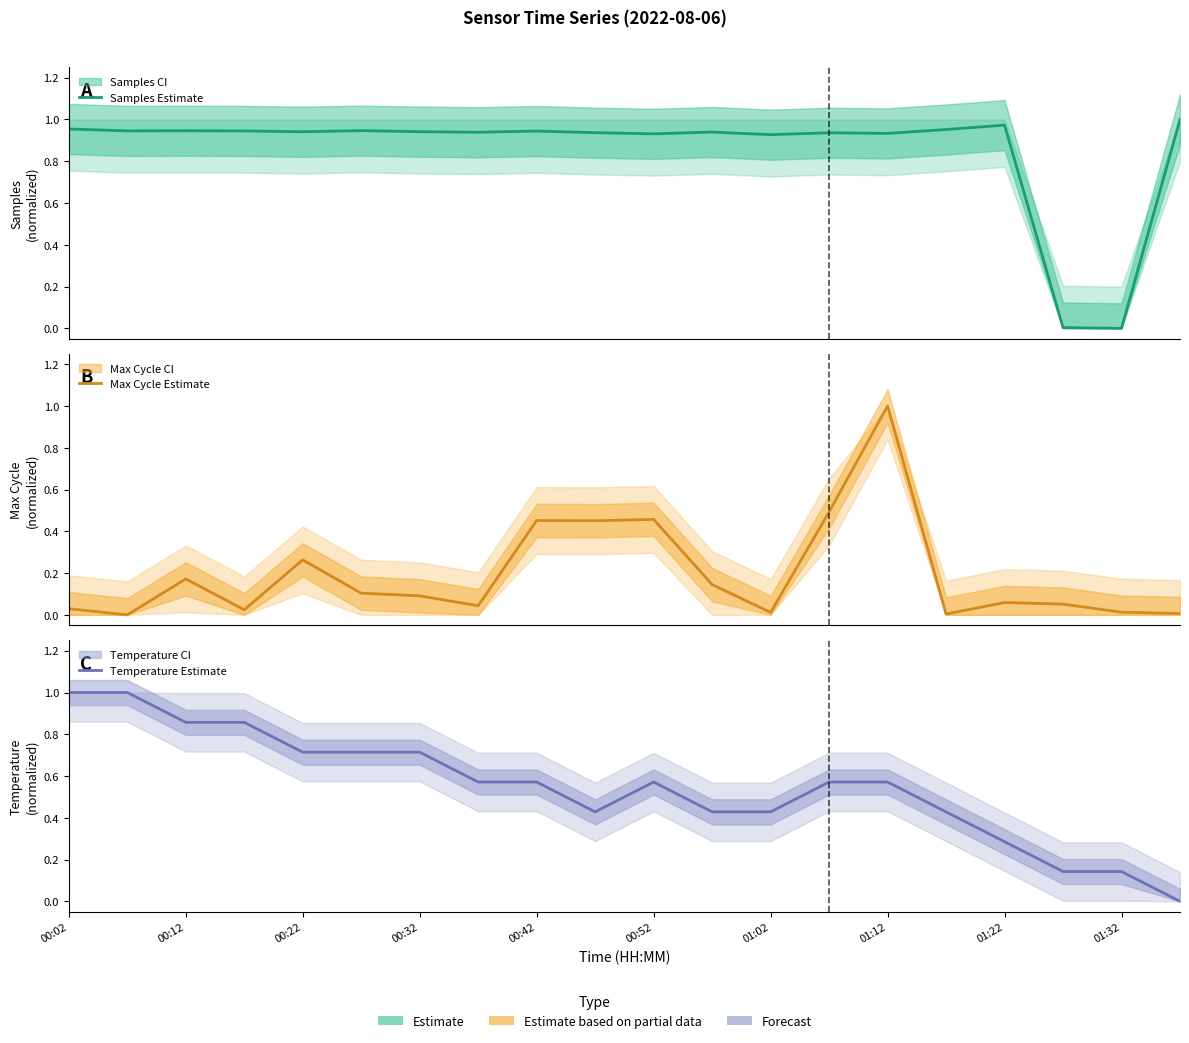

List the series in order of their overall mean, highest first.

Samples Estimate, Temperature Estimate, Max Cycle Estimate